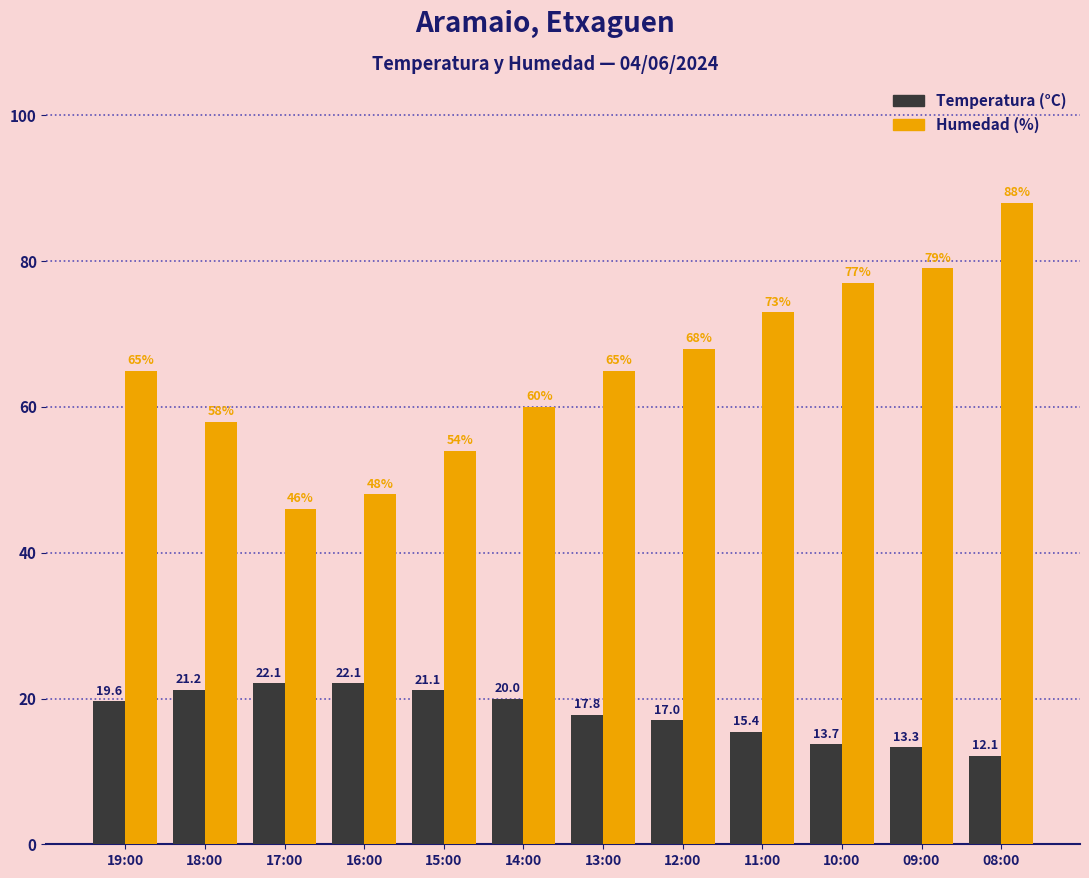

Are the bars grouped side by side (vs. stacked)?

Yes